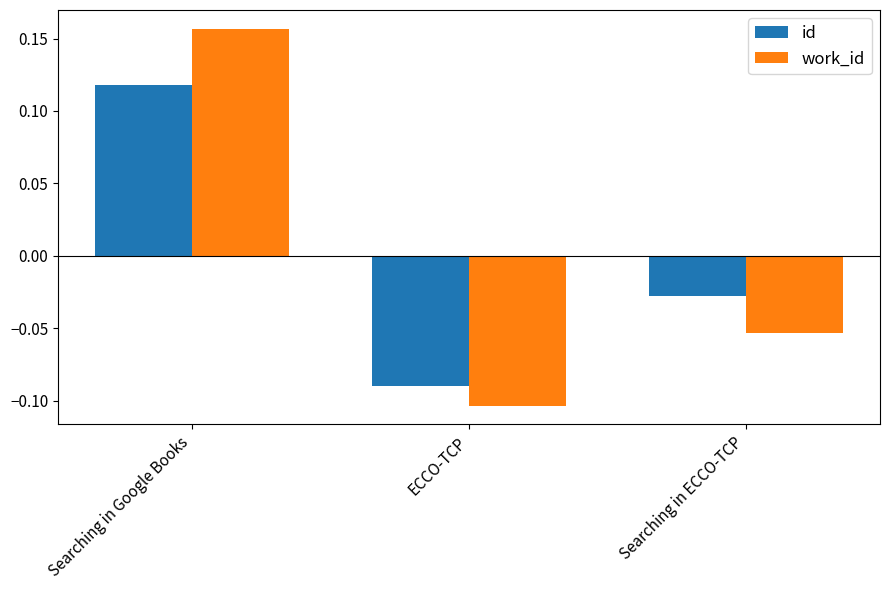

Which category has the lowest value in the work_id series?

ECCO-TCP